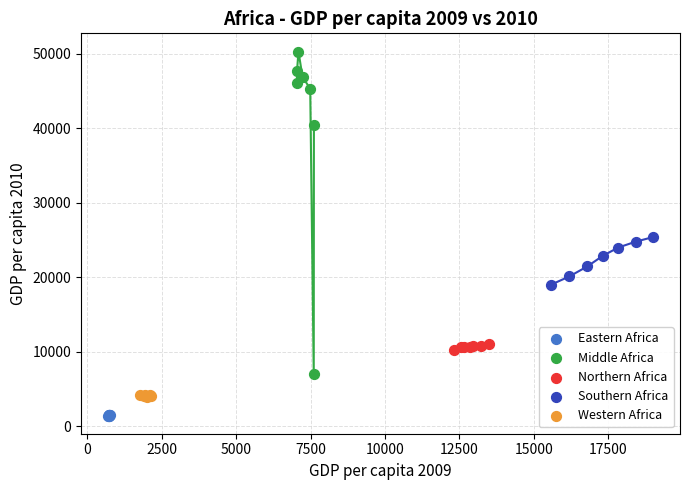

What are all the series names shown in the legend?

Eastern Africa, Middle Africa, Northern Africa, Southern Africa, Western Africa